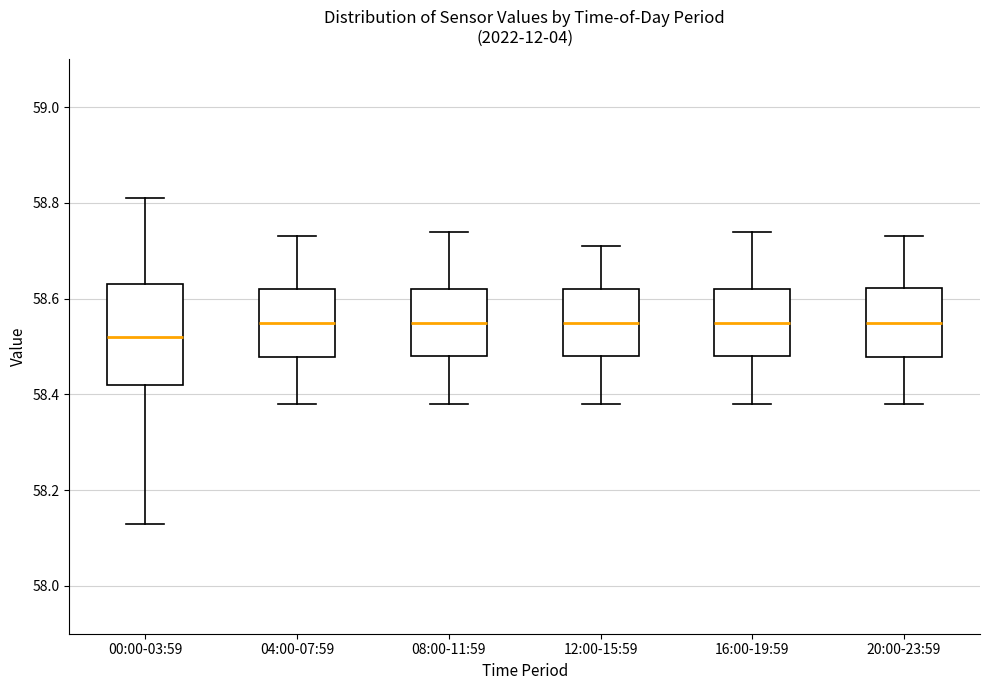

Which box is the tallest, from its lower edge to its upper edge?

00:00-03:59